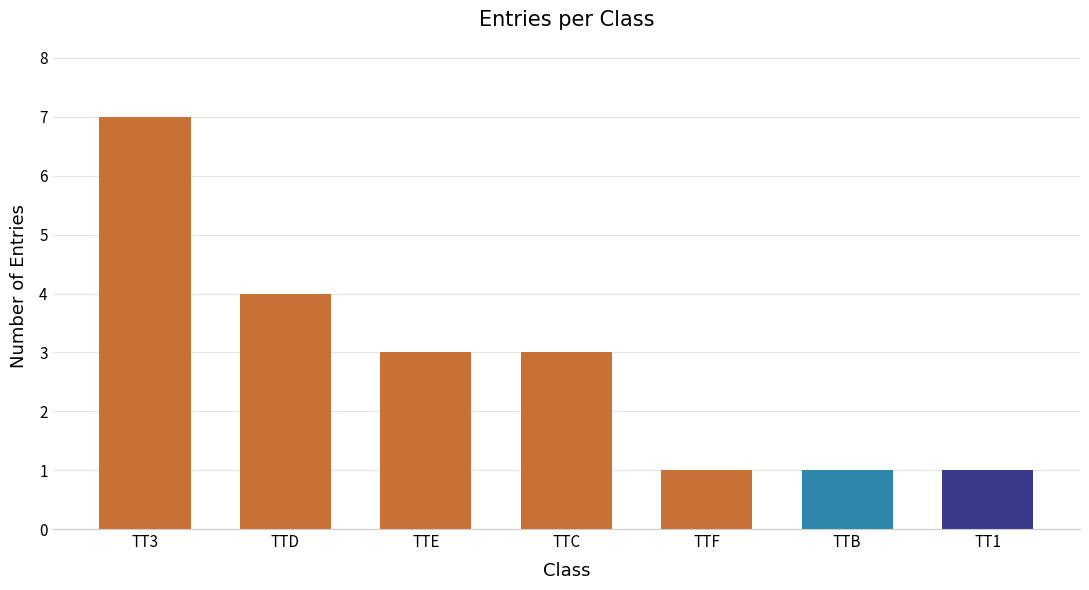

Reading left to right, list all the values displayed in this chart.

TT3=7	TTD=4	TTE=3	TTC=3	TTF=1	TTB=1	TT1=1